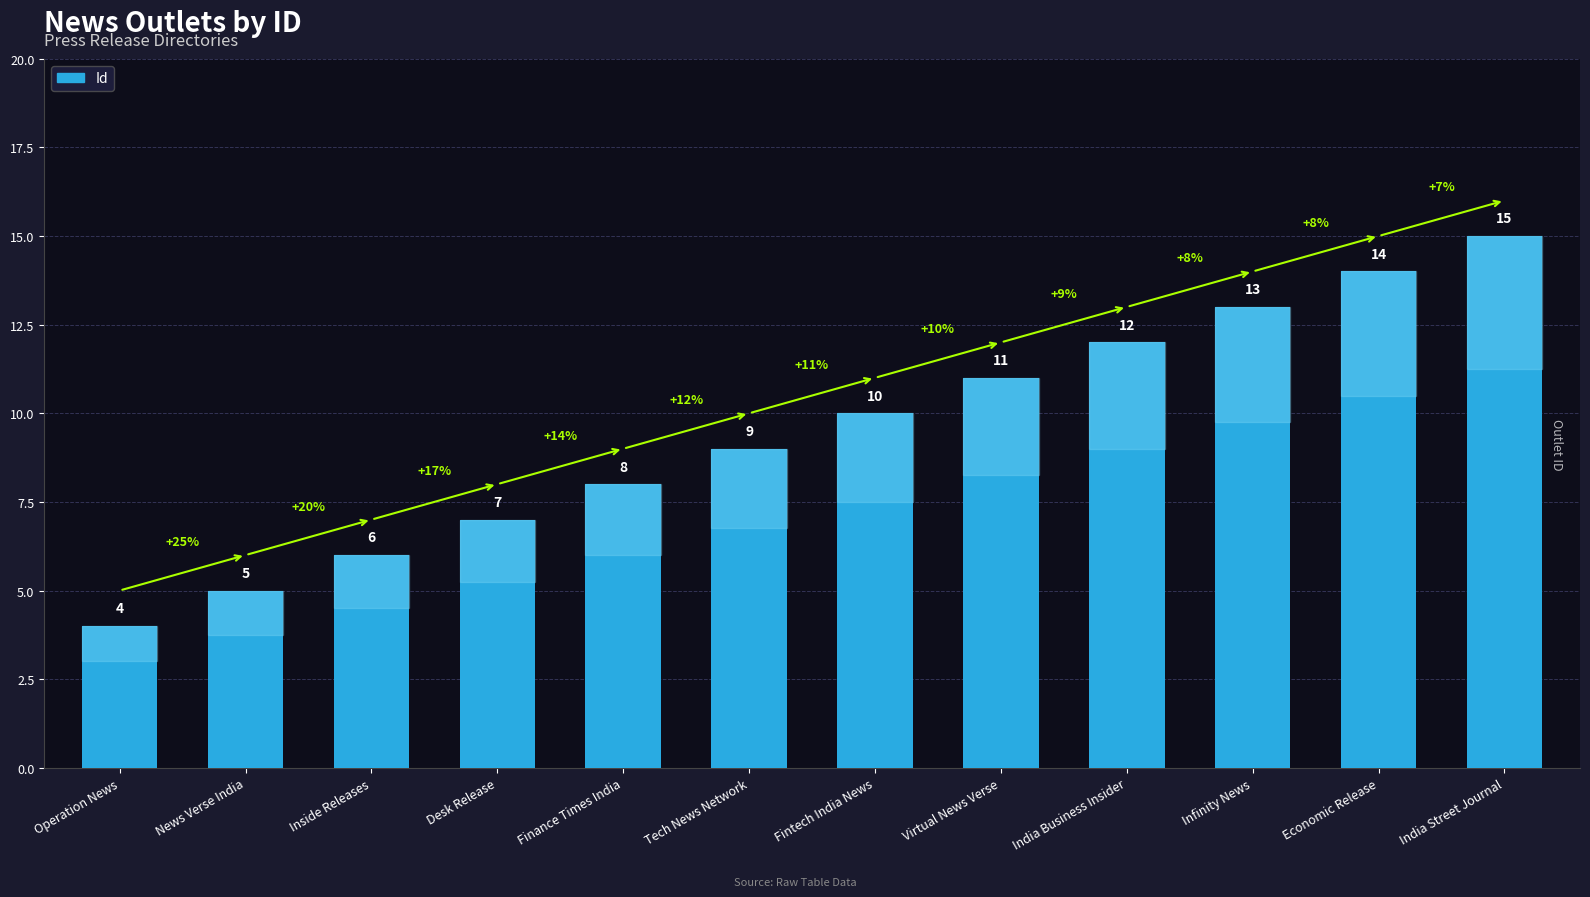

How many series are shown in this chart?

1